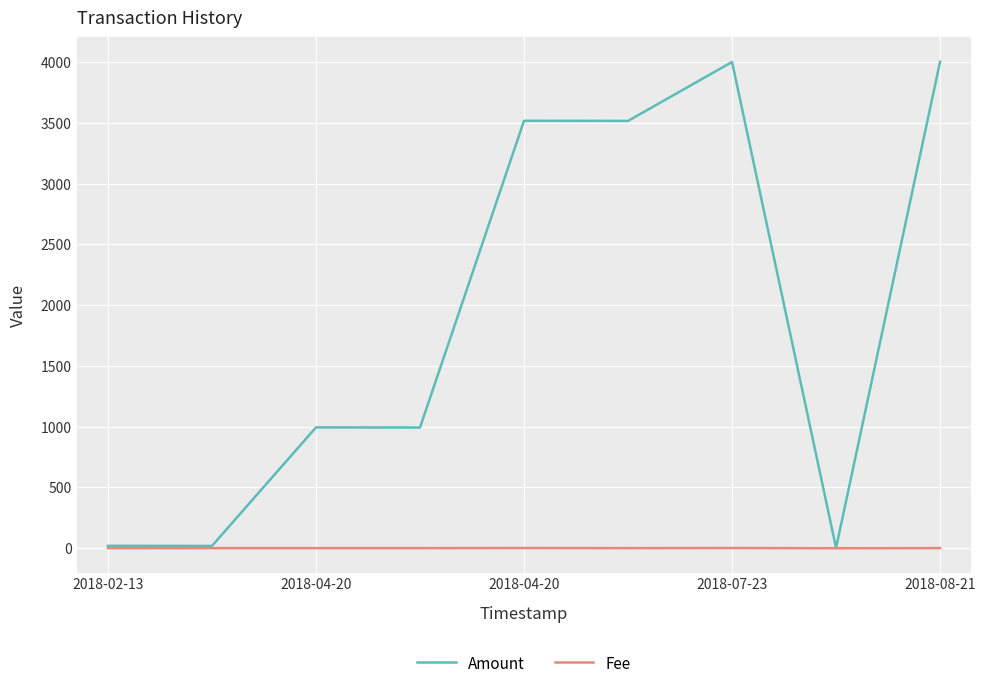

Which series has the largest range (max minus min)?

Amount